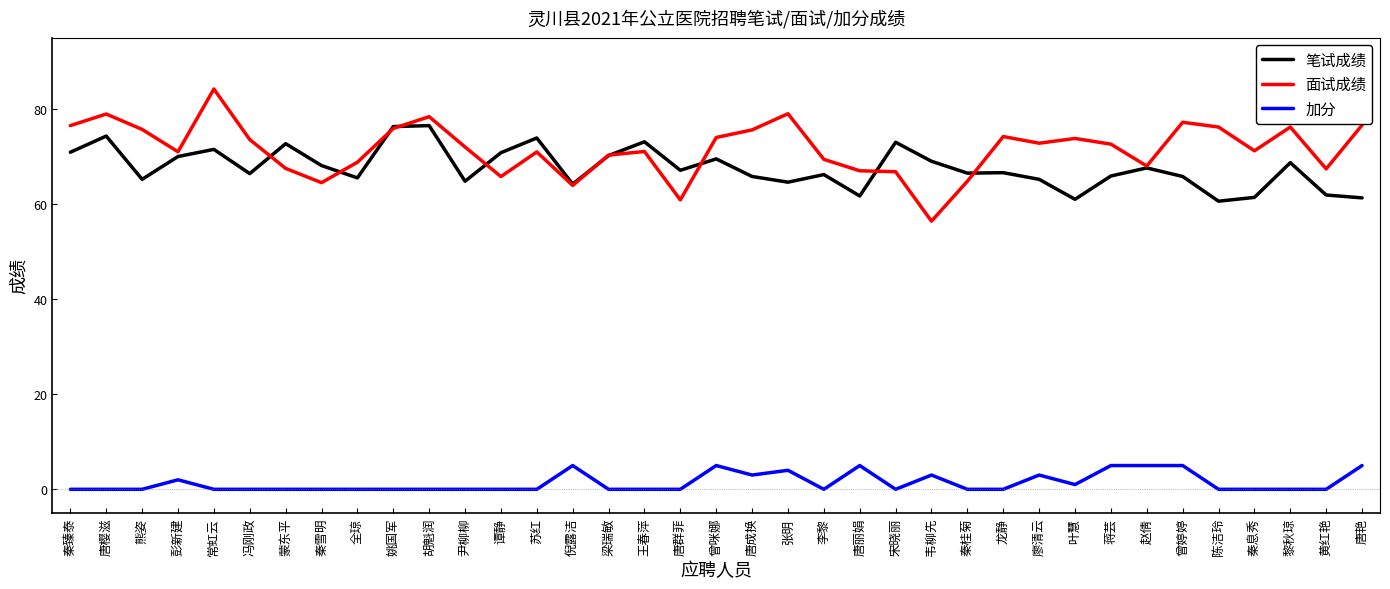

Is the value of 加分 at 黄红艳 greater than the value of 笔试成绩 at 秦雪明?

No